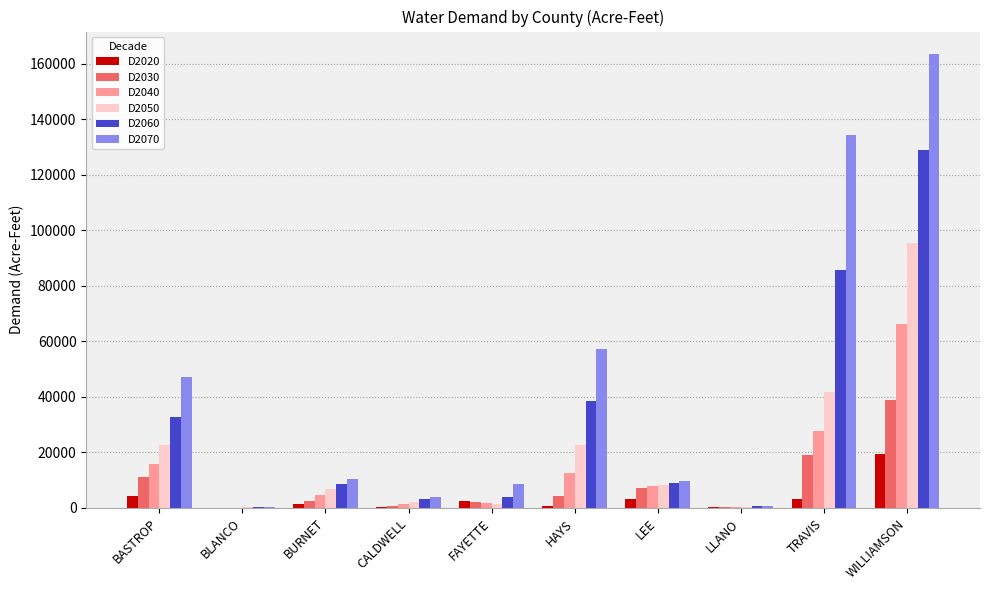

At which category is the sum across all series the highest?

WILLIAMSON